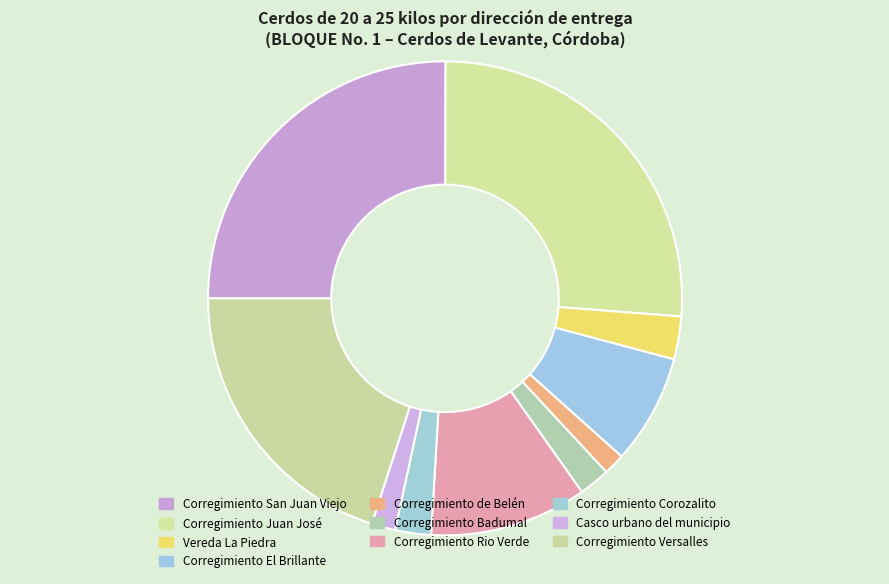

To the nearest percent, what is the difference between the Corregimiento de Belén and Corregimiento El Brillante slice percentages?

6%